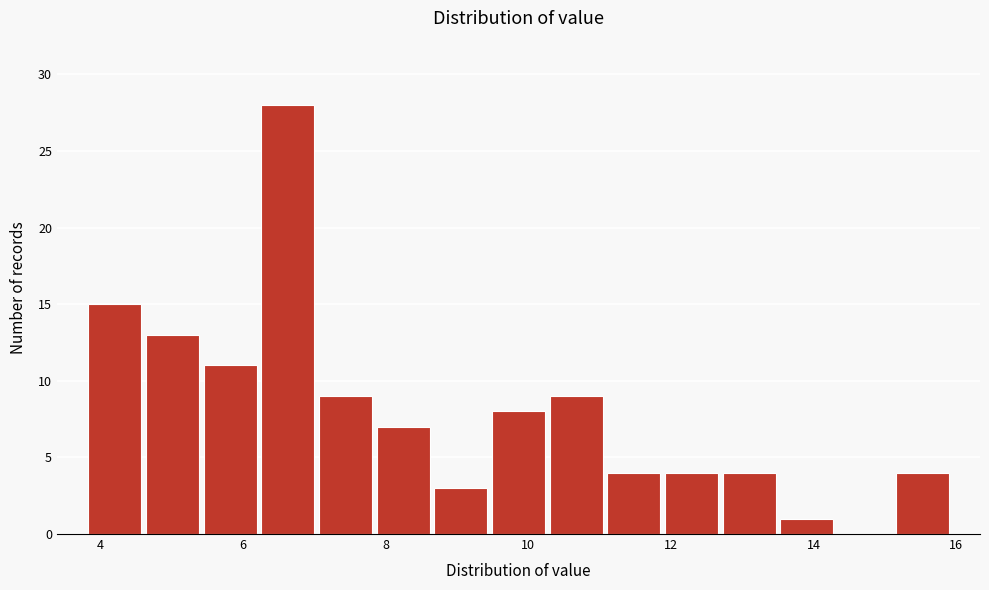

Over which range of the x-axis is the bar tallest?

6.2 to 7.0